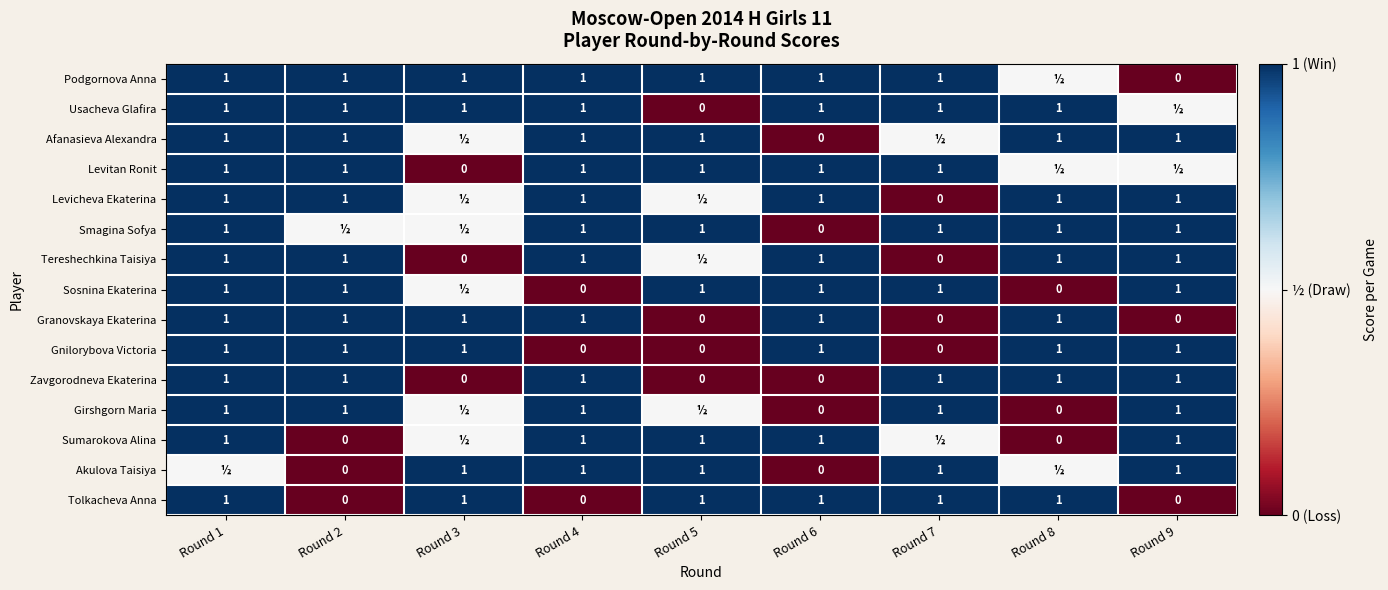

Read the Zavgorodneva Ekaterina value at Round 7.

1.0